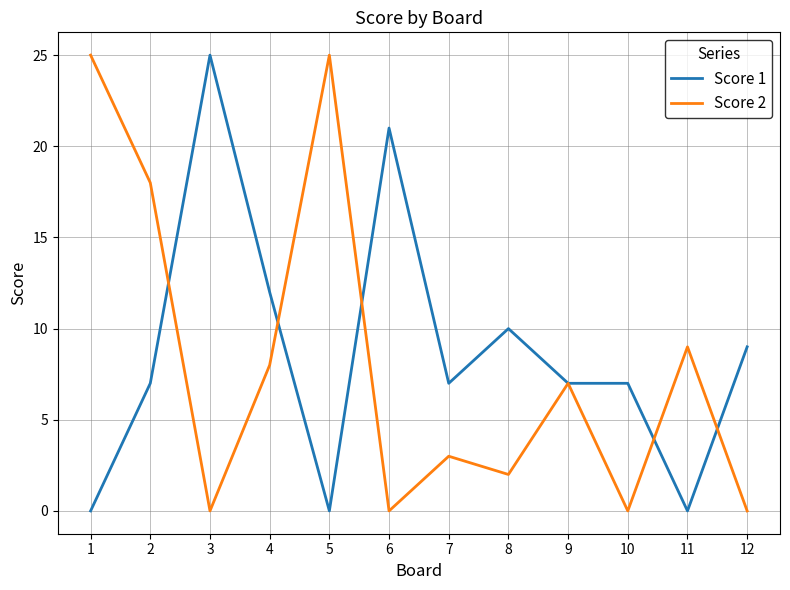

Where does the Score 2 series first go above 7?

1